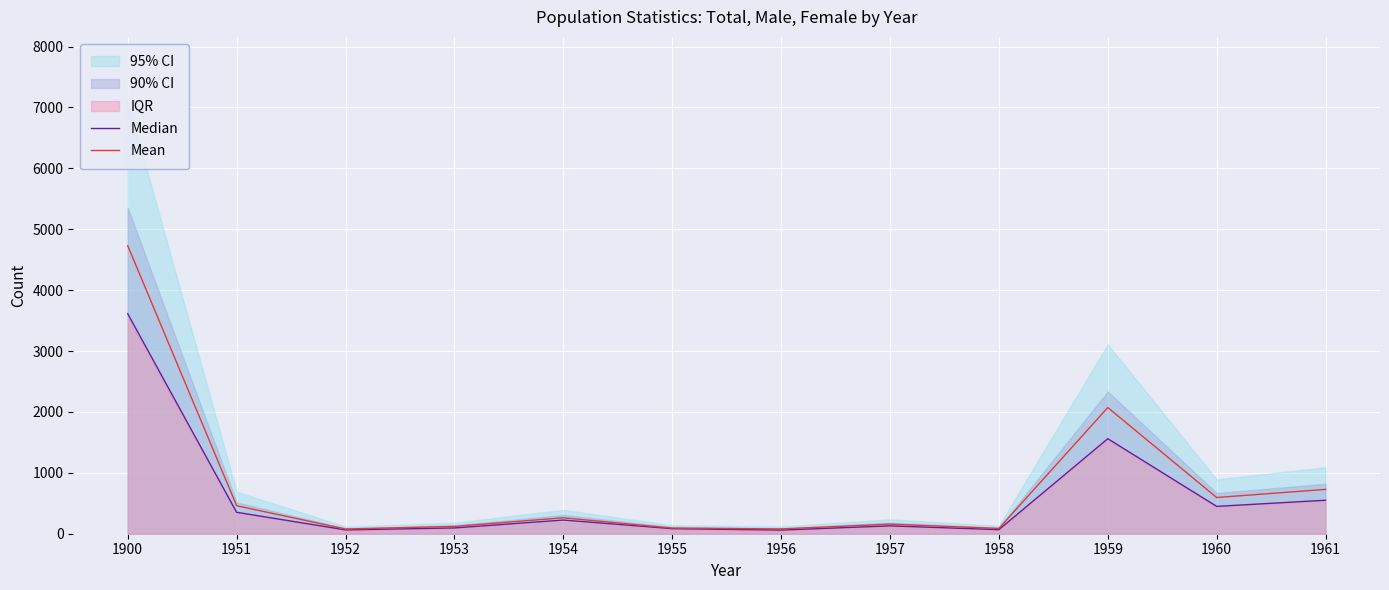

How many data points does each series have?

12